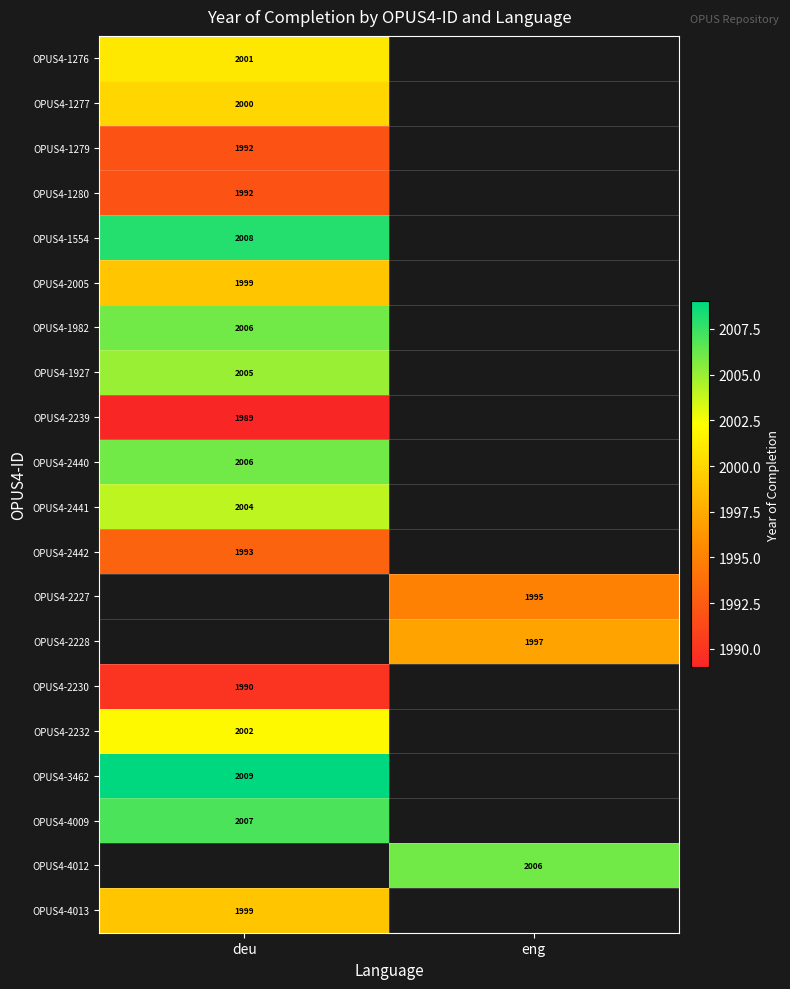

What is the maximum value shown in the chart?

2009.0